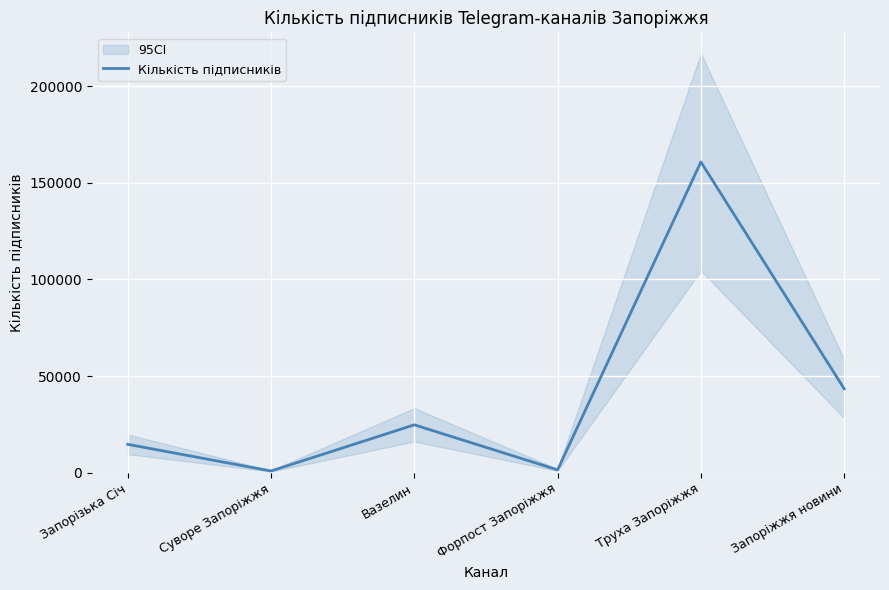

Read the value at Труха Запоріжжя, to the nearest 100.

160800